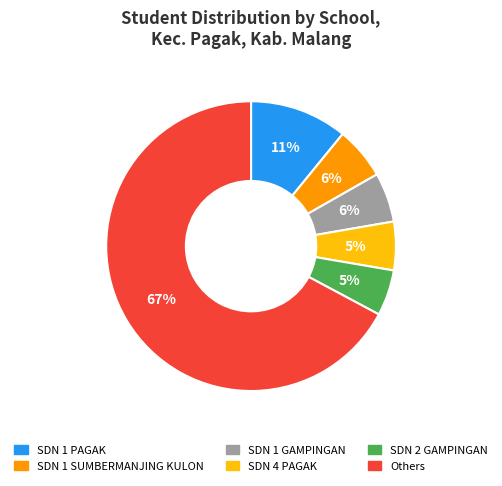

Is the sum of SDN 4 PAGAK and Others greater than half?

Yes